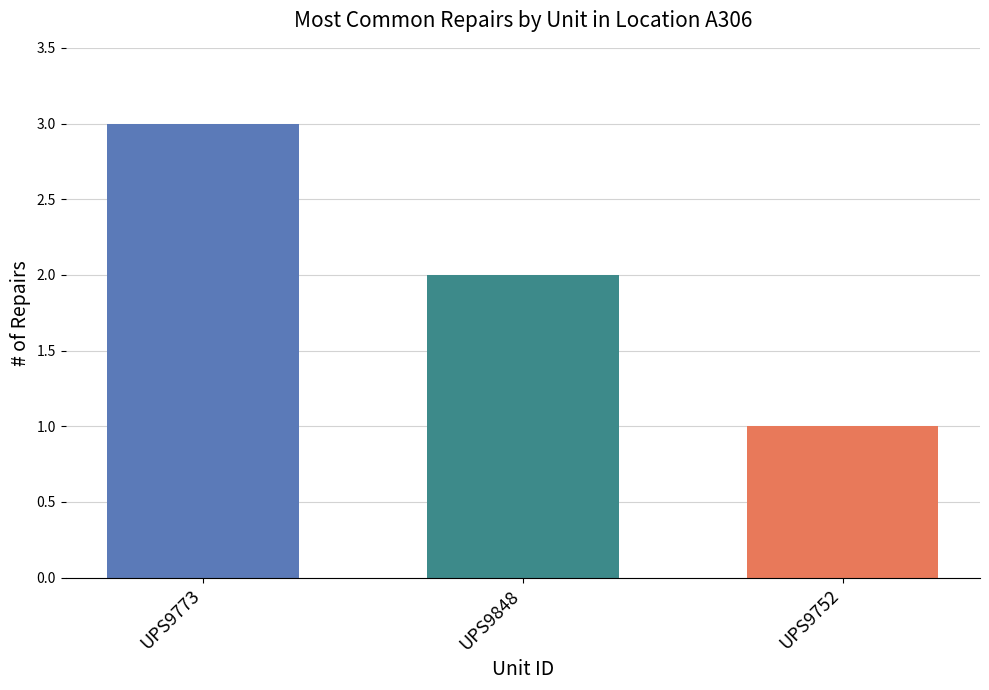

What is the maximum value shown in the chart?

3